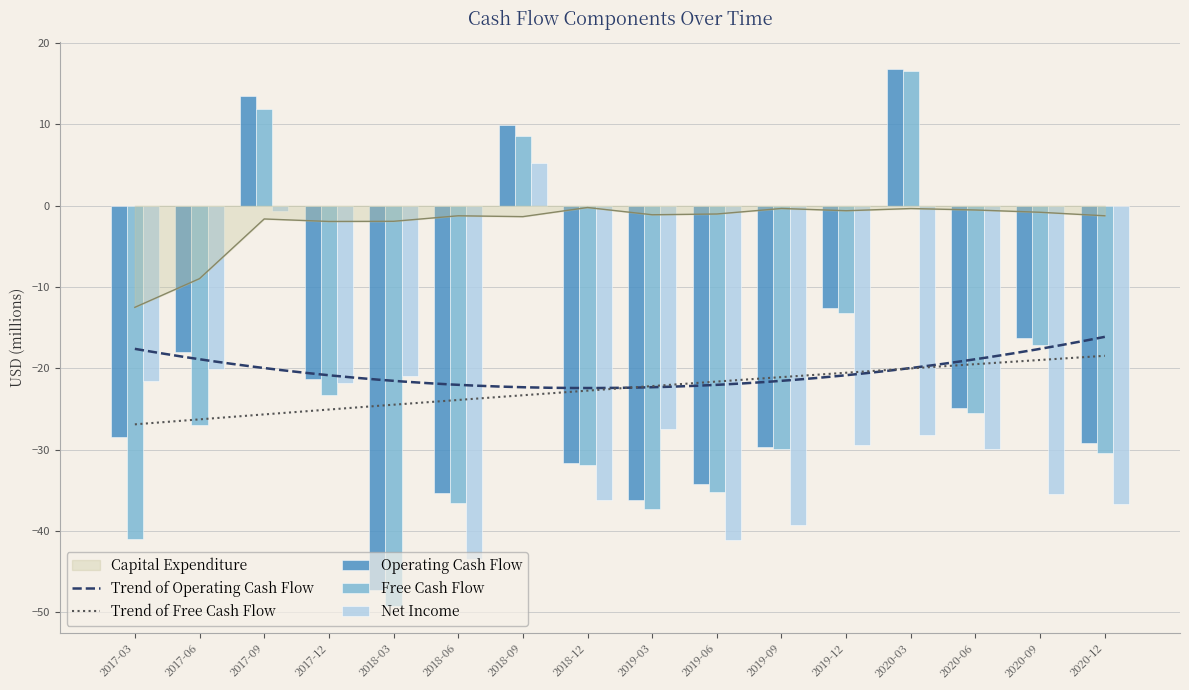

The Capital Expenditure series shows -1.6 at 2017-09. True or false?

True